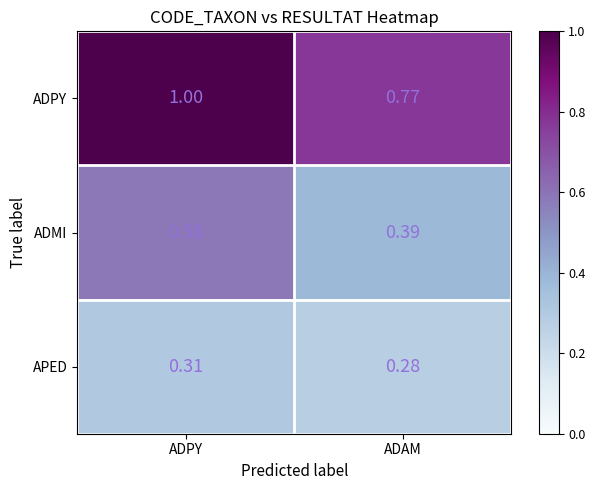

Which series has the largest total across all categories?

ADPY